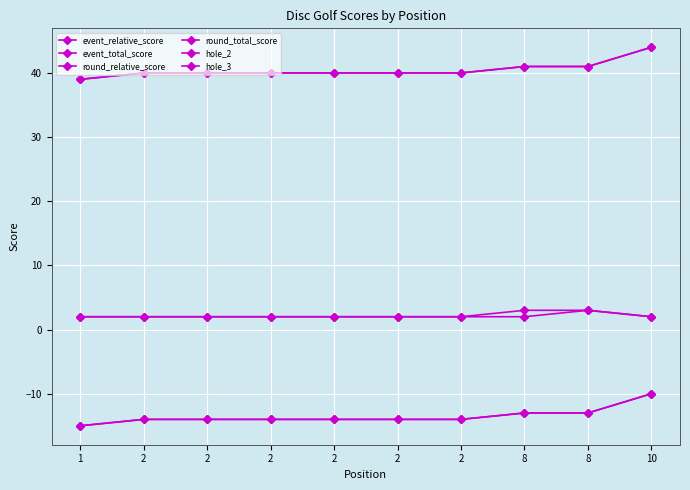

What is the value of the hole_2 point at the 4th from the left?

2